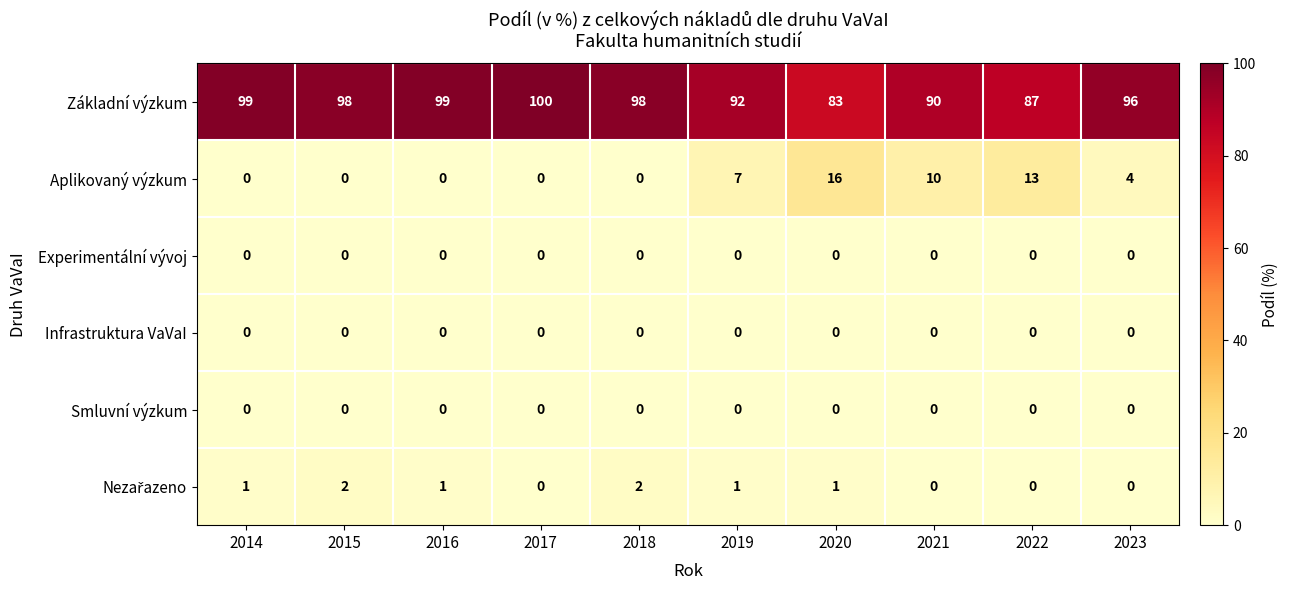

Count the number of categories in the chart.

10